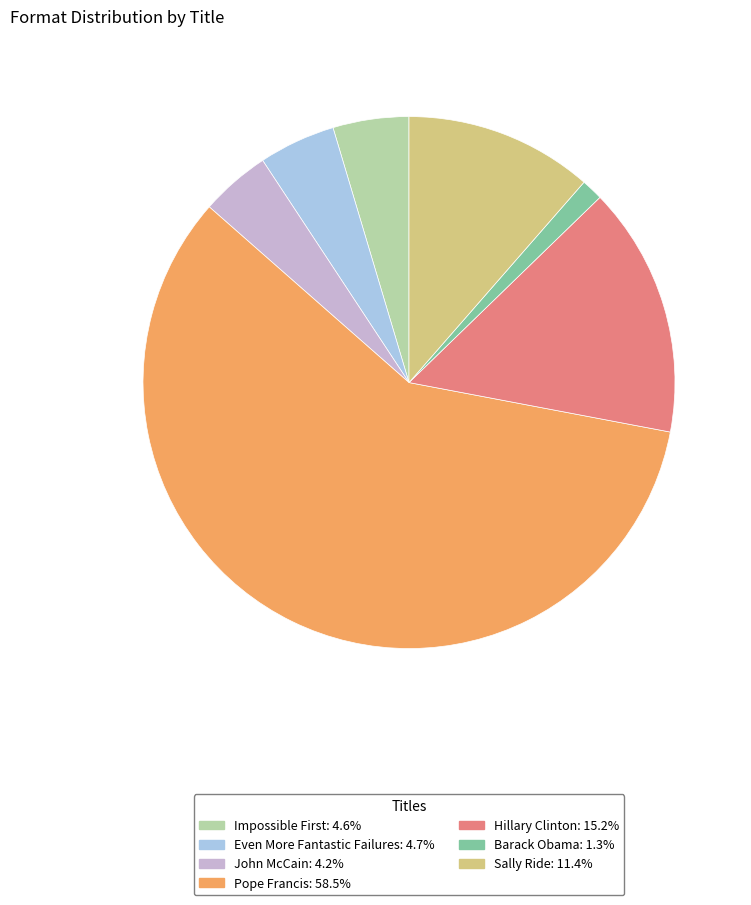

What is the smallest slice in the pie chart?

Barack Obama